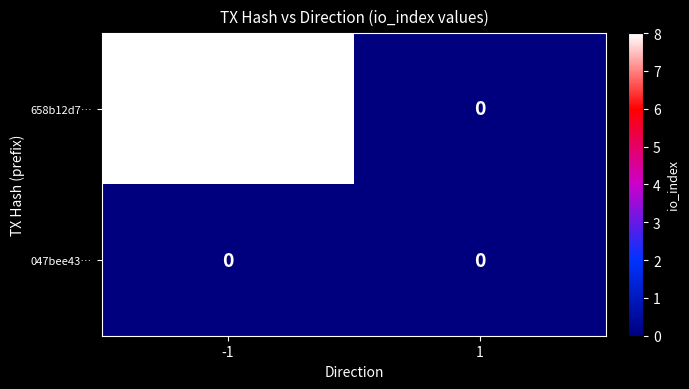

At -1, list the series in order from smallest to largest.

047bee43…, 658b12d7…